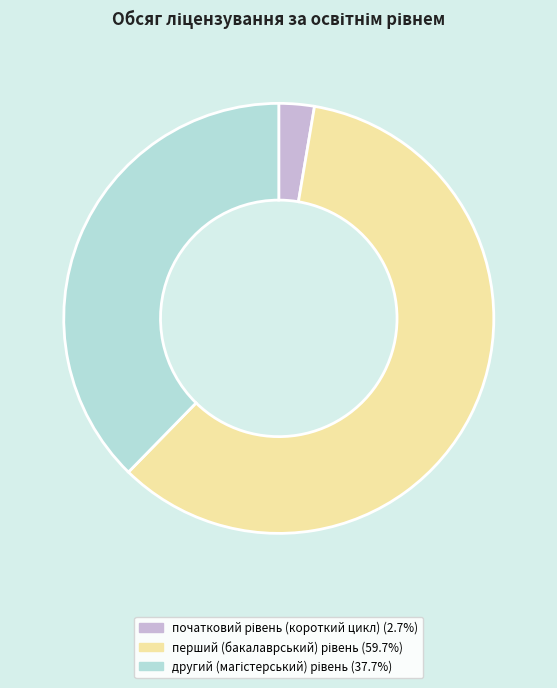

Is there a majority slice in this chart?

Yes